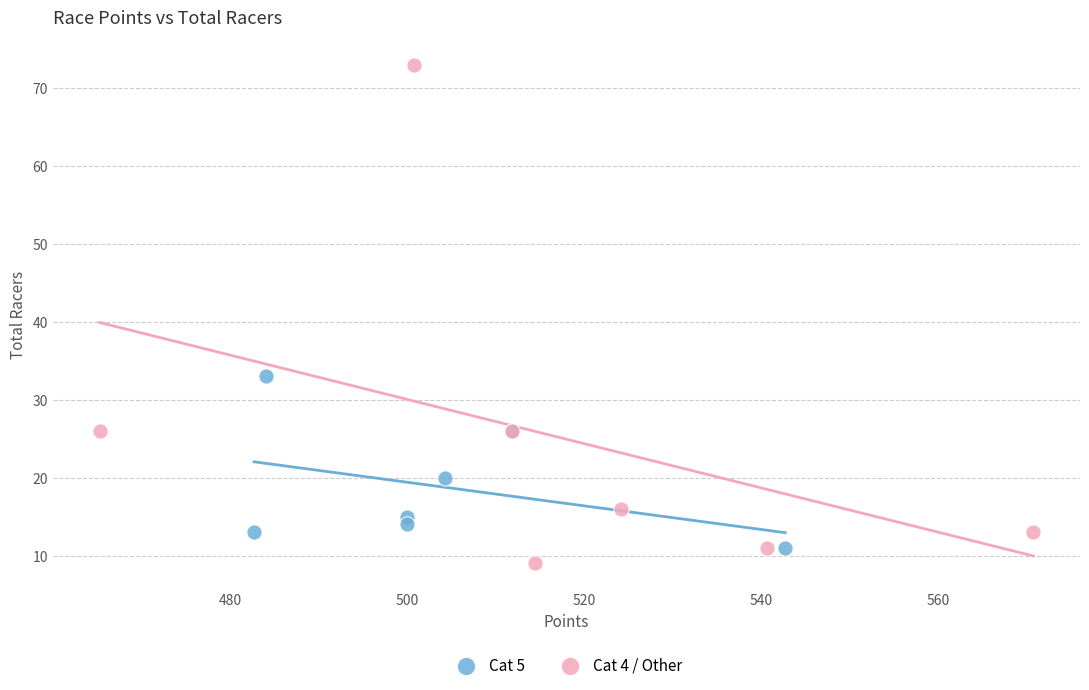

Which series reaches the maximum Y coordinate?

Cat 4 / Other